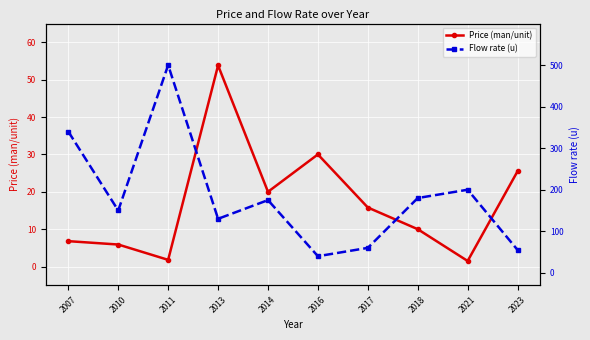

At which label does Flow rate (u) first exceed 175?

2007